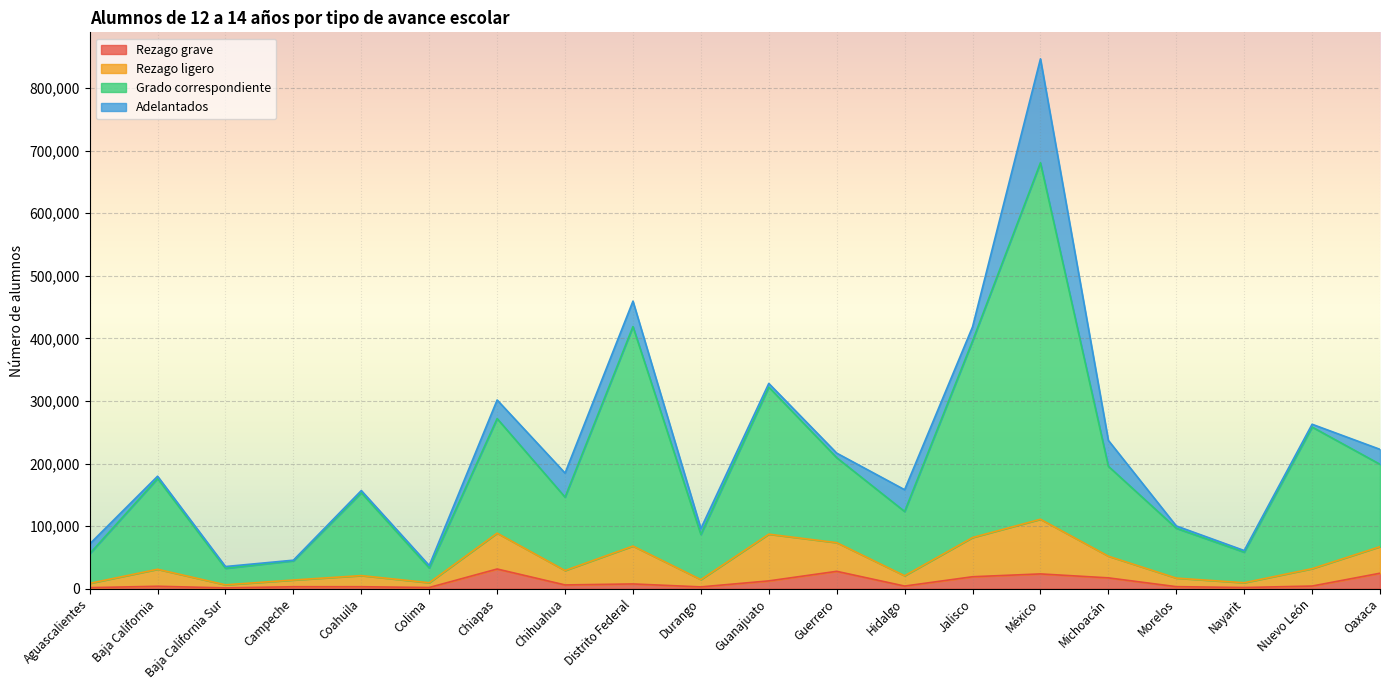

What is the total value across all series at Chiapas?

301606